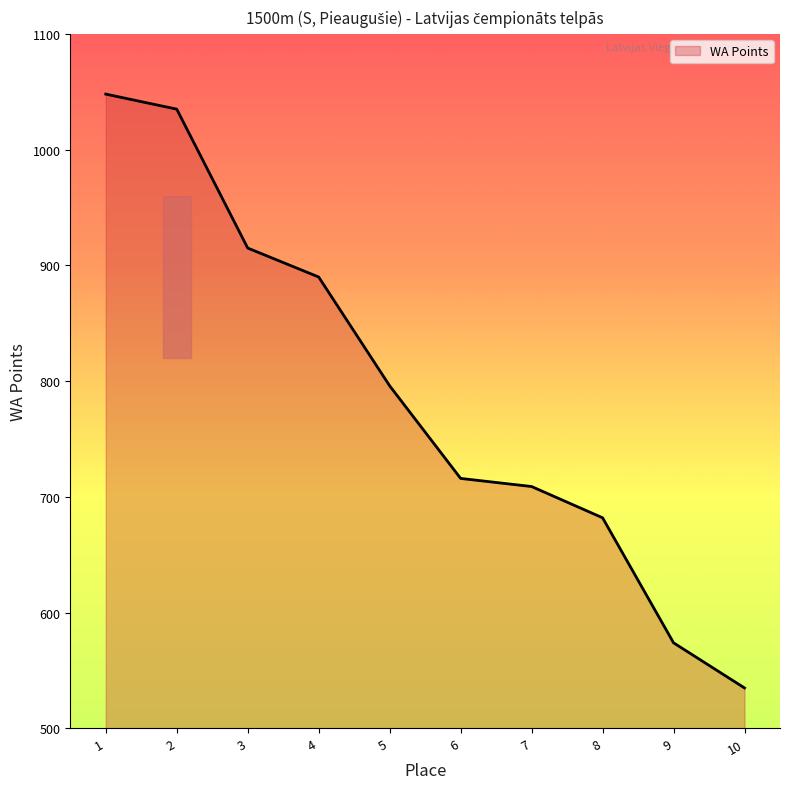

What is the greatest value displayed?

1048